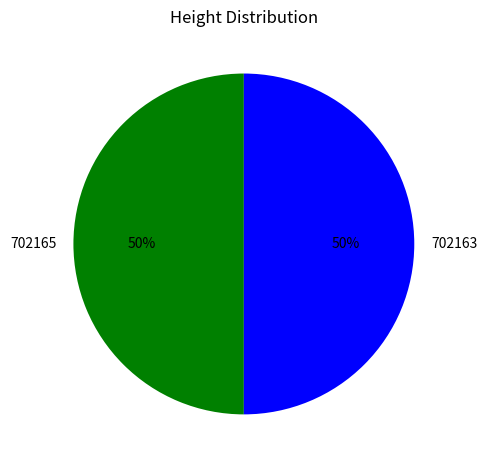

What percentage is the 702163 slice, to the nearest percent?

50%